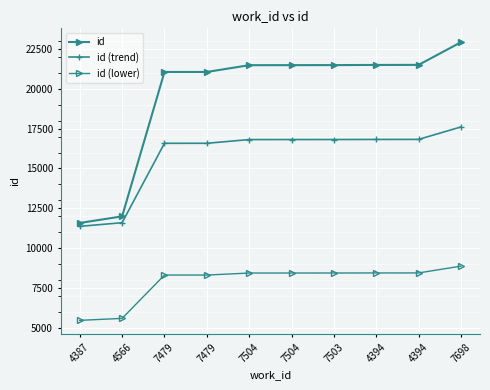

Reading left to right, transcribe all the data shown in this chart.

id: 11581.0	11996.0	21049.0	21050.0	21475.0	21478.0	21481.0	21490.0	21494.0	22914.0
id (trend): 11369.5	11597.8	16577.0	16577.5	16811.2	16812.9	16814.6	16819.5	16821.7	17602.7
id (lower): 5474.3	5598.8	8314.7	8315.0	8442.5	8443.4	8444.3	8447.0	8448.2	8874.2